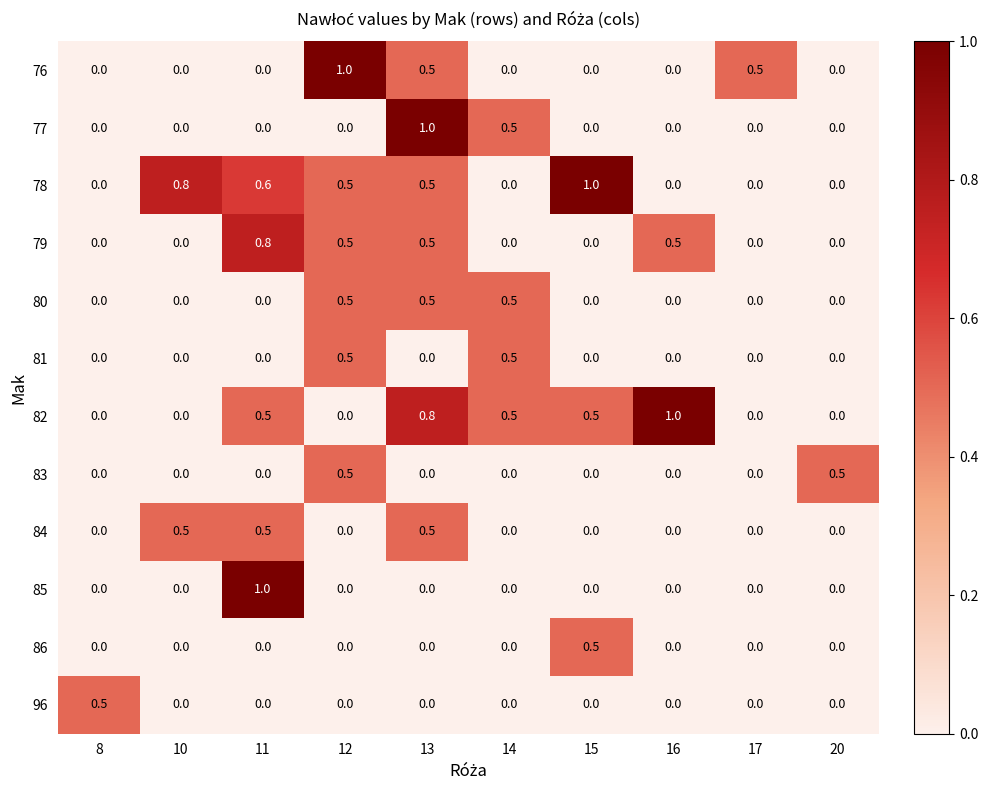

Which series changed the most between 8 and 11?

85